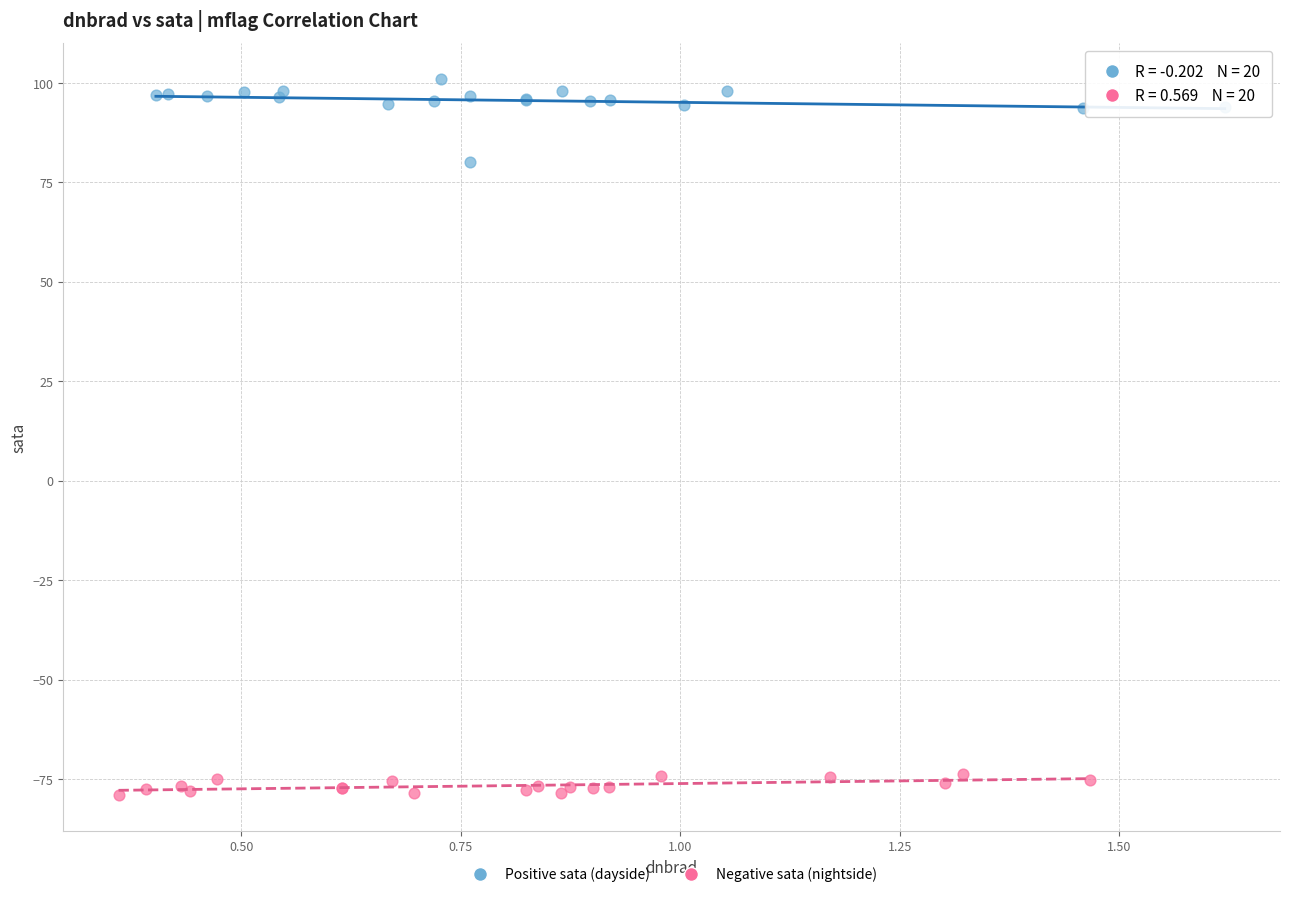

Which series reaches the minimum Y coordinate?

Negative sata (nightside)